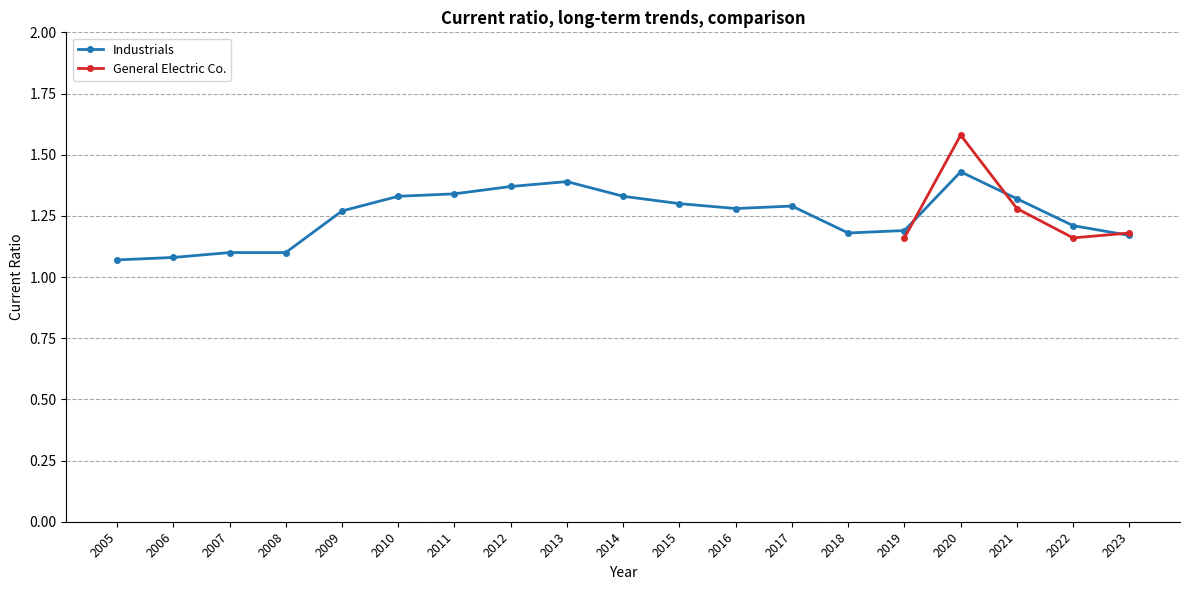

Rank the categories by value from highest to lowest.

2020, 2013, 2012, 2011, 2010, 2014, 2021, 2015, 2017, 2016, 2009, 2022, 2019, 2018, 2023, 2007, 2008, 2006, 2005